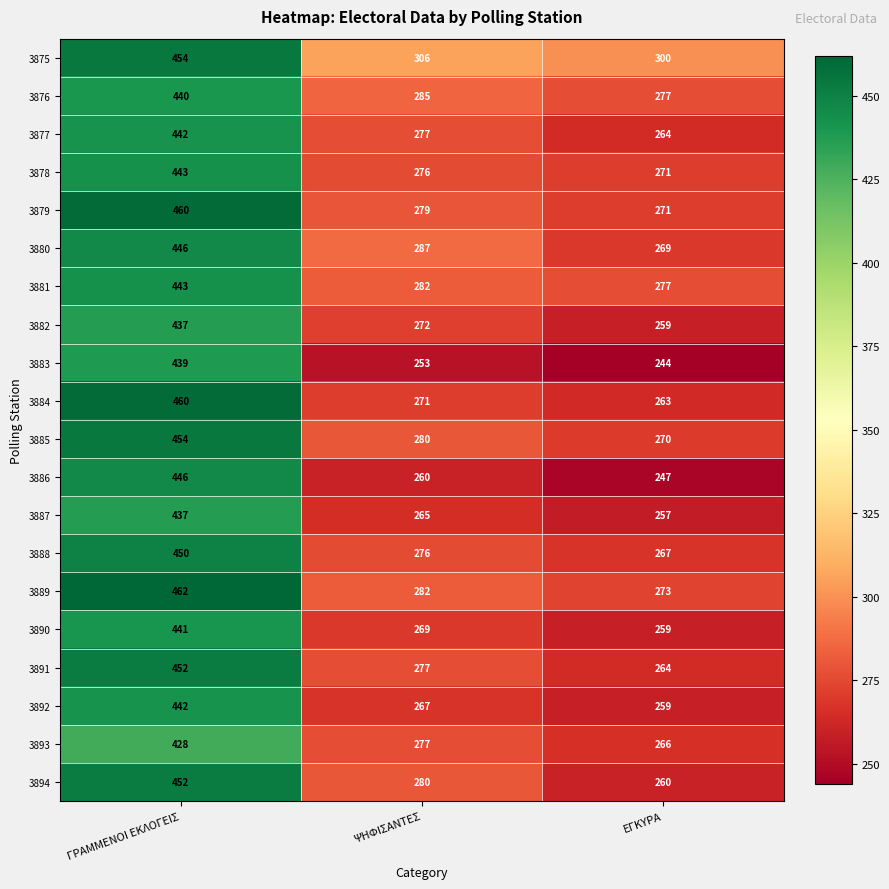

What is the total value across all series at ΨΗΦΙΣΑΝΤΕΣ?

5521